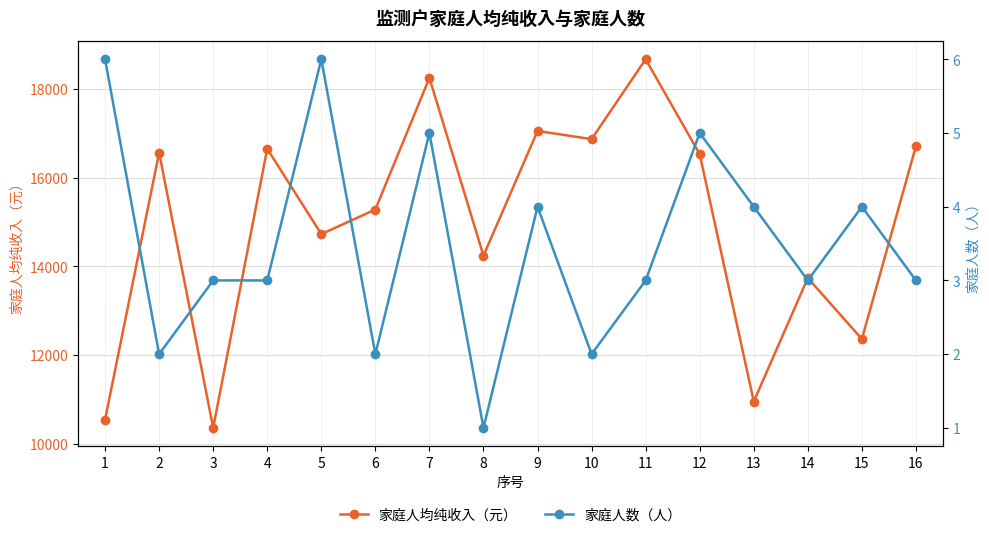

What are all the series names shown in the legend?

家庭人均纯收入（元）, 家庭人数（人）